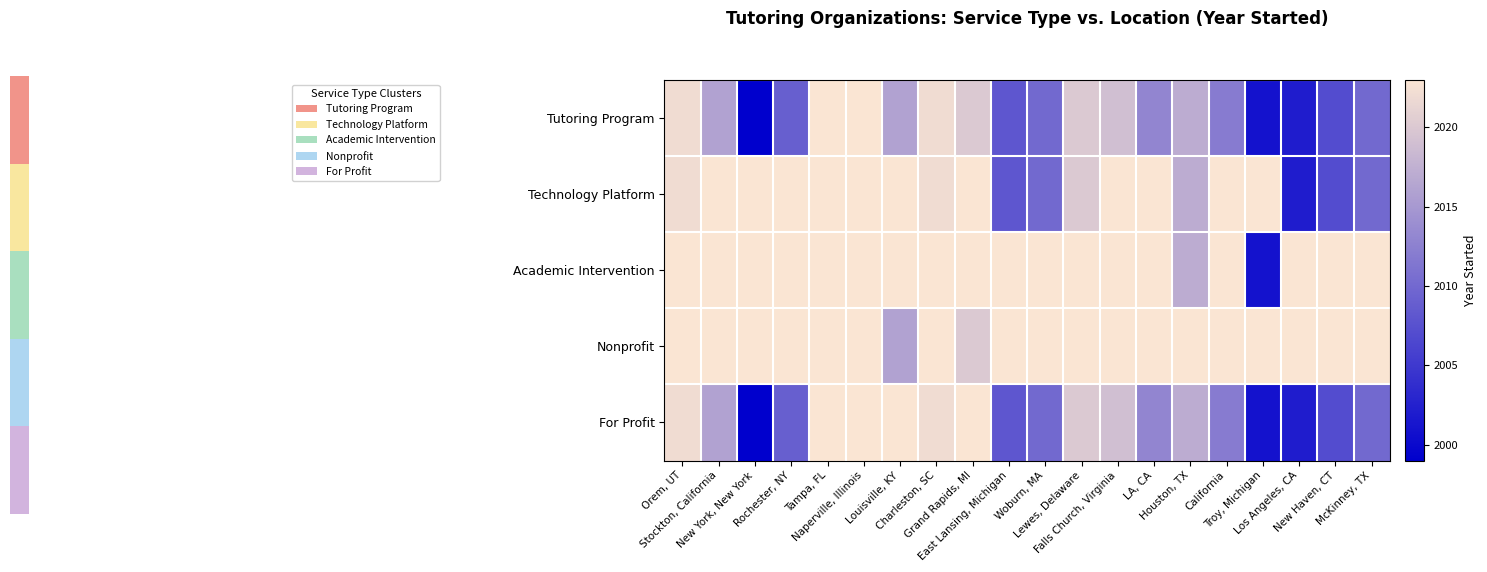

Between New York, New York and Falls Church, Virginia, which series saw the biggest shift?

Tutoring Program